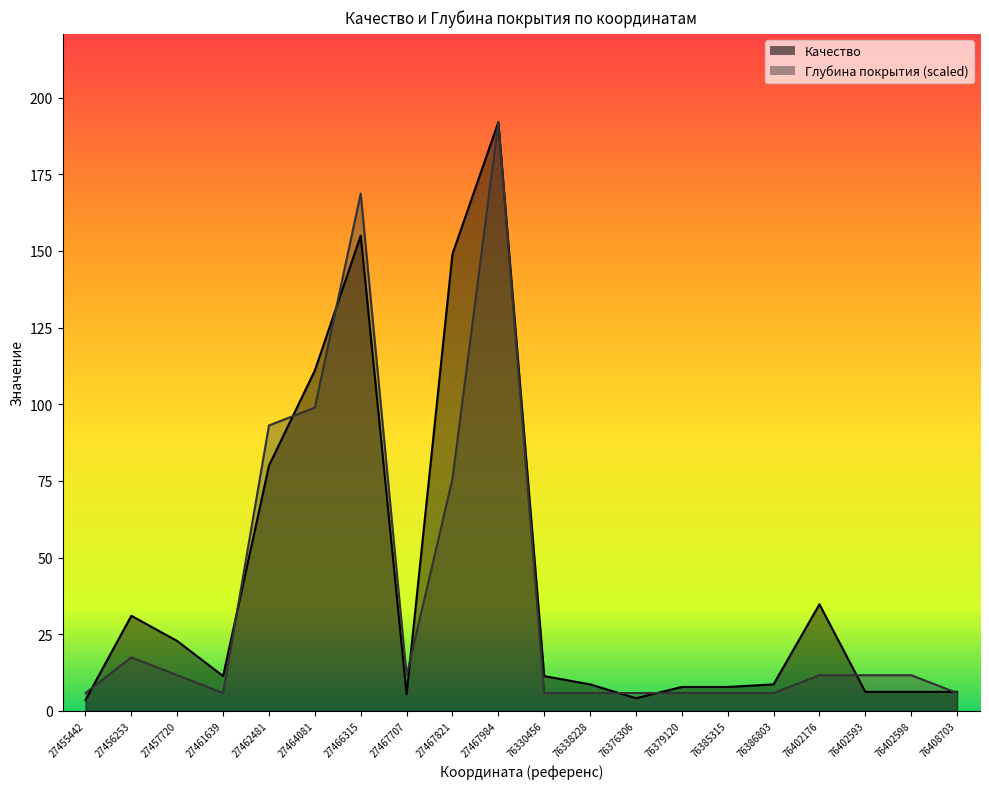

Rank the categories by Глубина покрытия value from highest to lowest.

27467984, 27466315, 27464081, 27462481, 27467821, 27456253, 27457720, 27467707, 76402176, 76402593, 76402598, 27455442, 27461639, 76330456, 76338228, 76376306, 76379120, 76385315, 76386803, 76408703